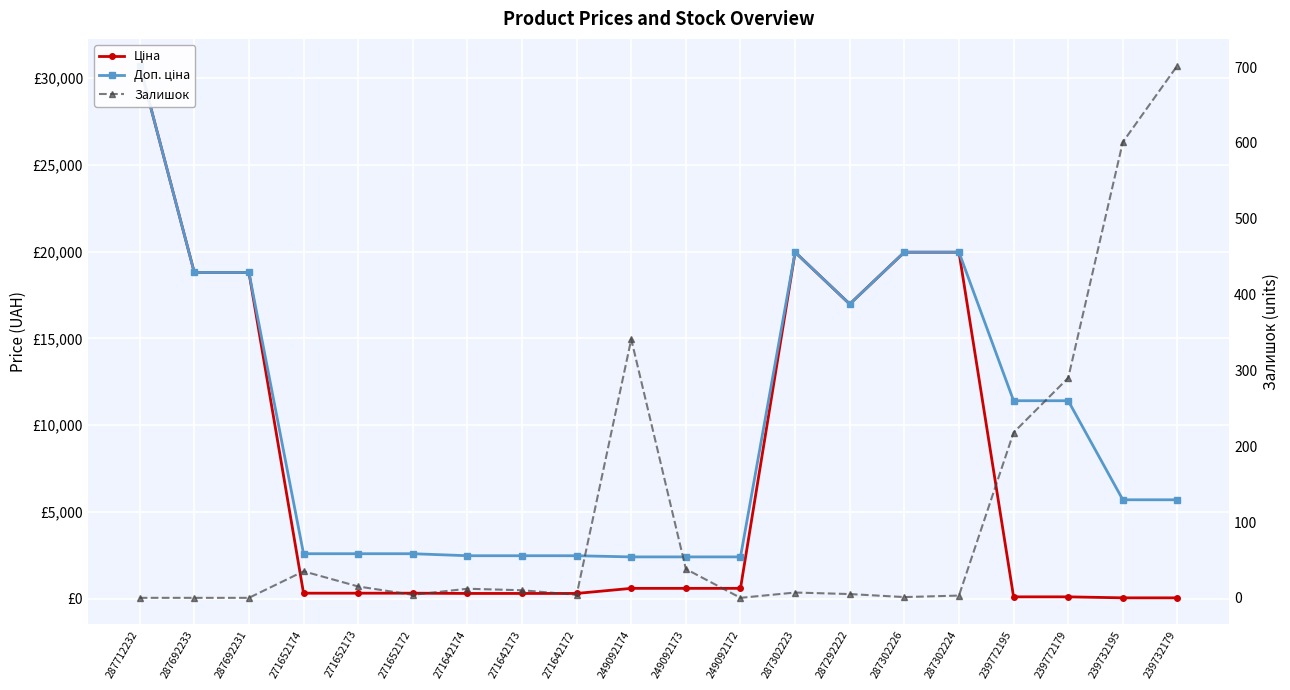

Does the chart display data point markers on the line(s)?

Yes